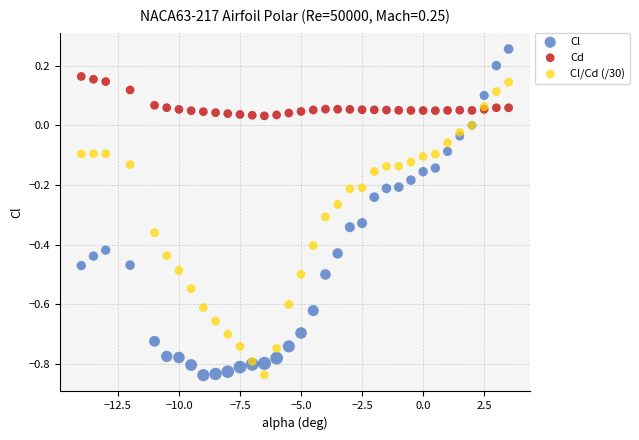

Which series has the largest Y range (max minus min)?

Cl